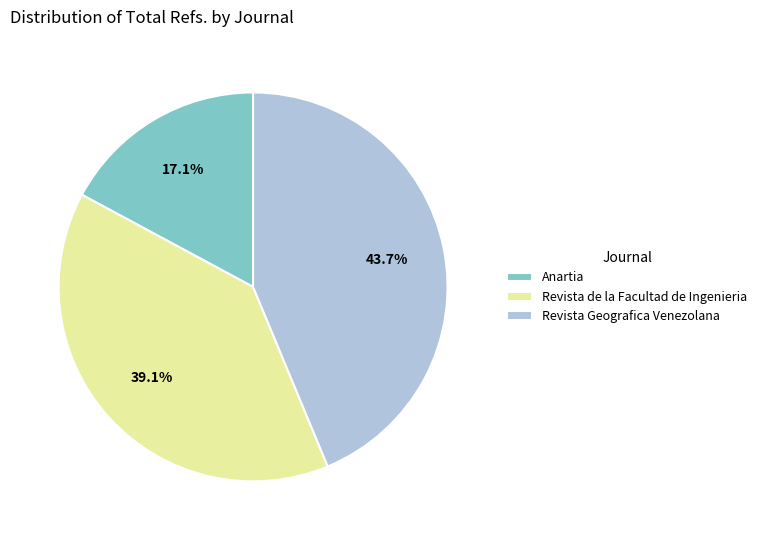

How much of the chart is everything except Anartia?

82.9%